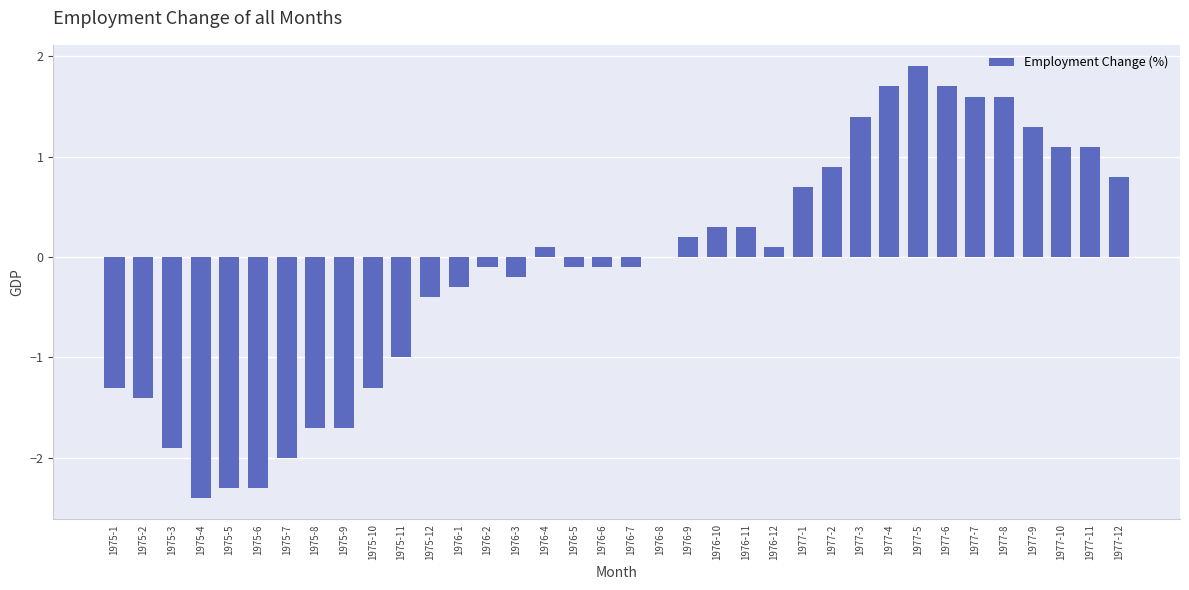

What is the approximate value at 1975-7?

-2.0